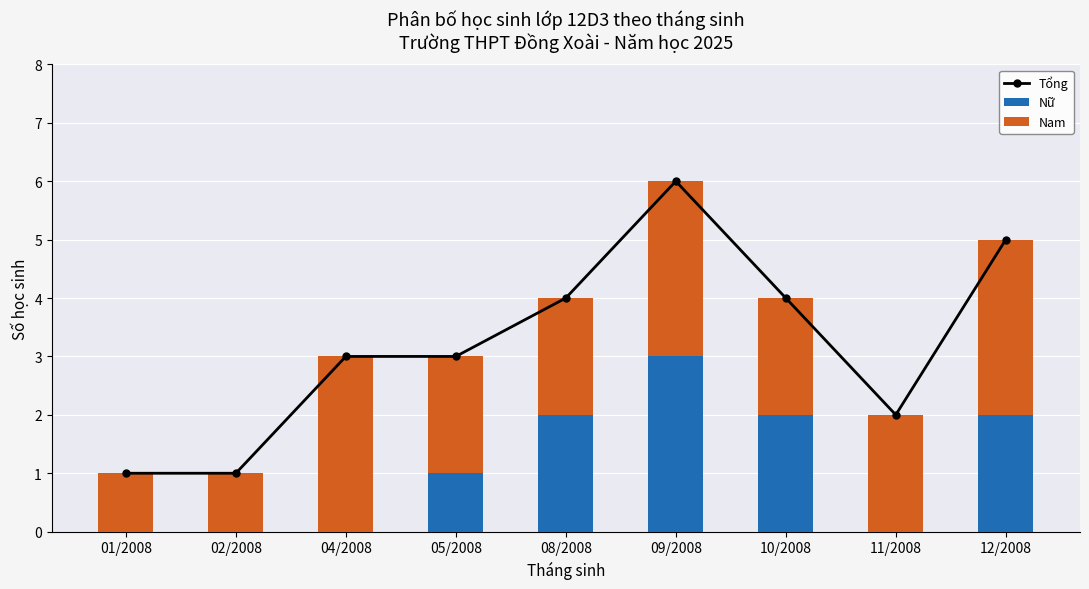

True or false: Nam has a value of 2 at 10/2008.

True